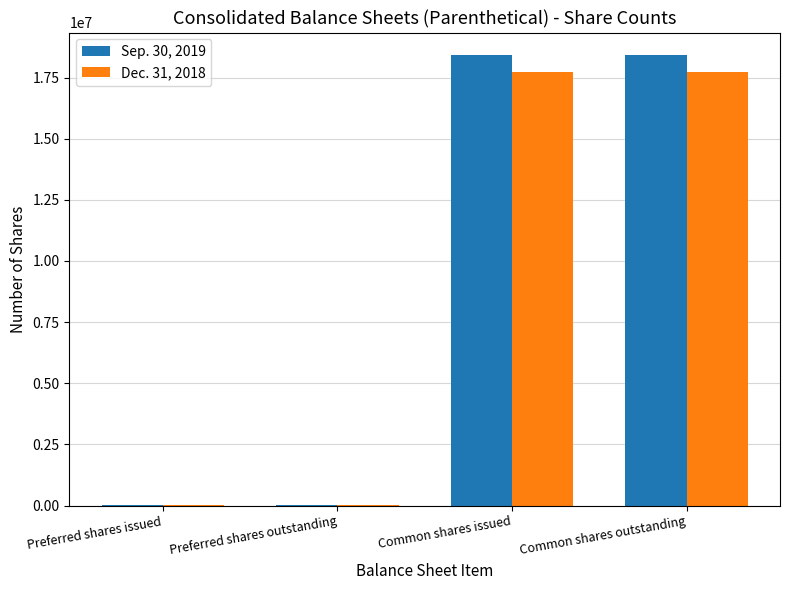

Is it true that Sep. 30, 2019 equals 18417687 at Common shares issued?

True